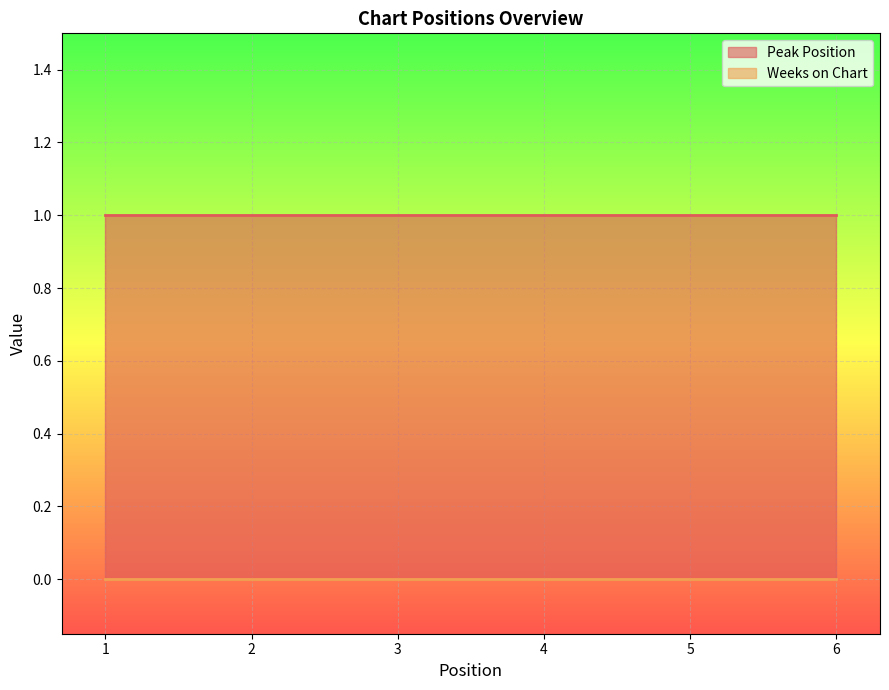

What is the approximate value of Peak Position at 1?

1